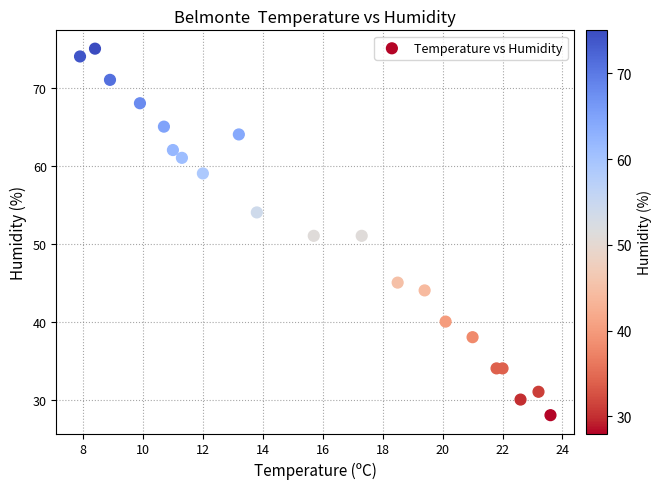

What is the range of Y values (max minus min)?

47